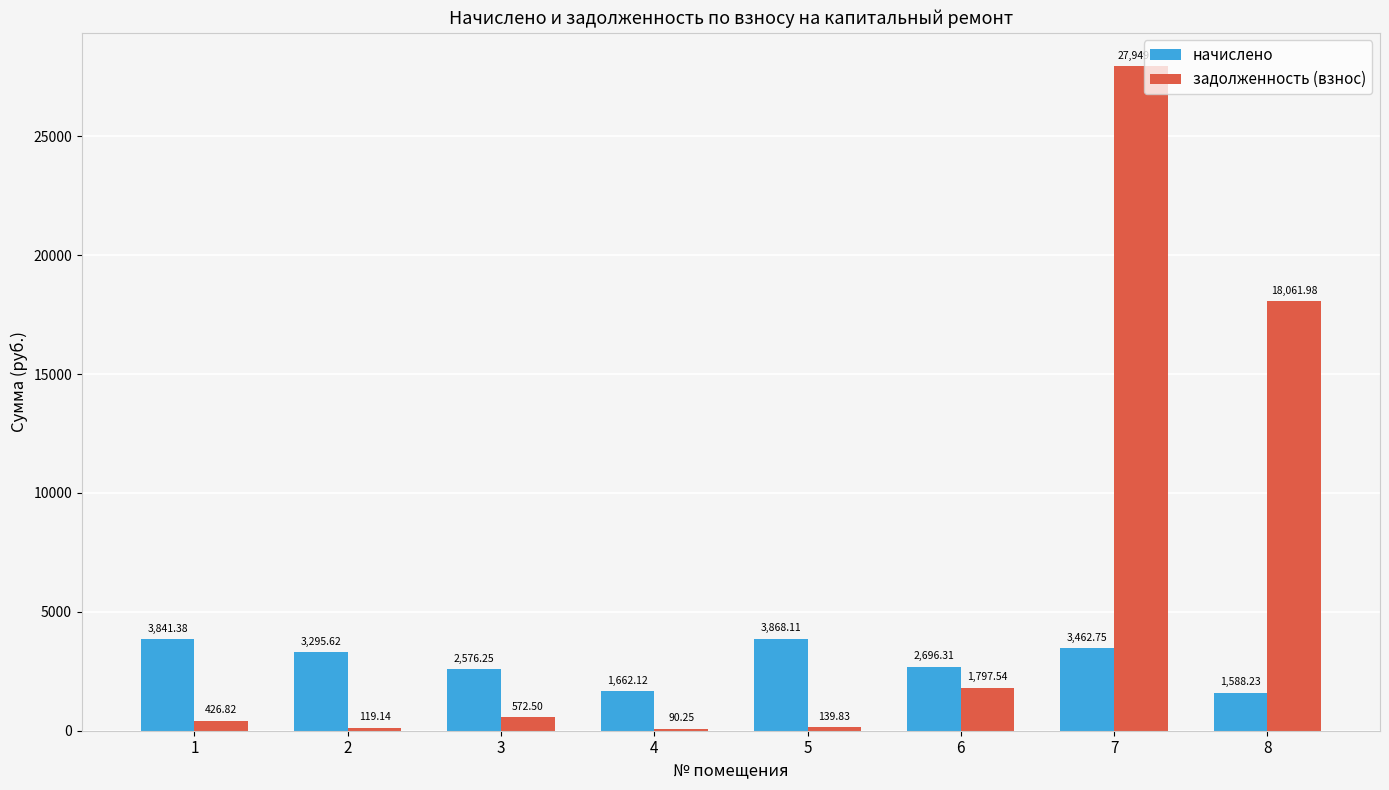

How many values in the начислено series exceed 3295?

4